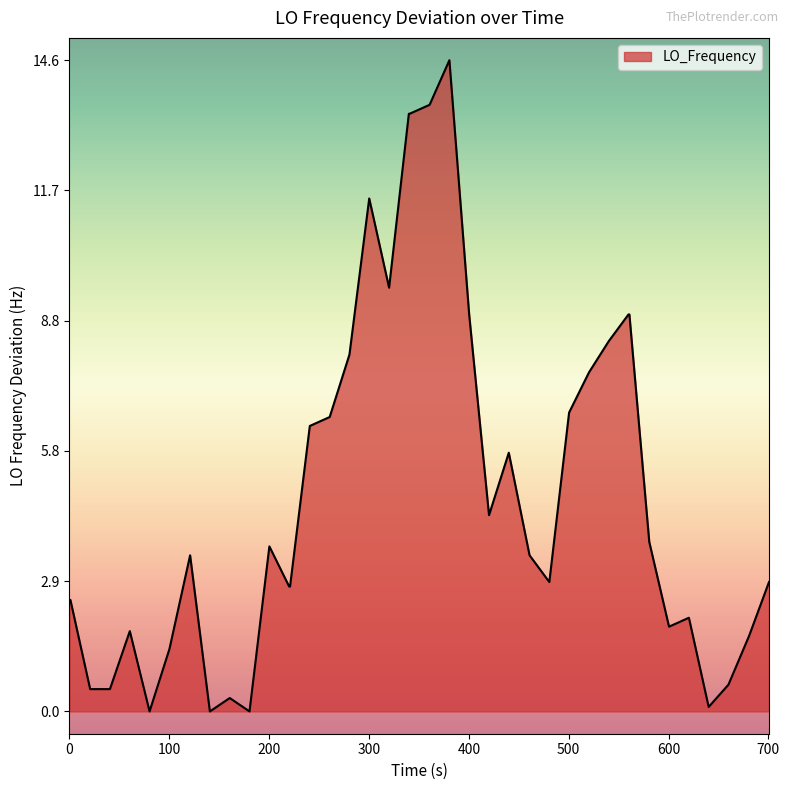

What is the greatest value displayed?

14.6